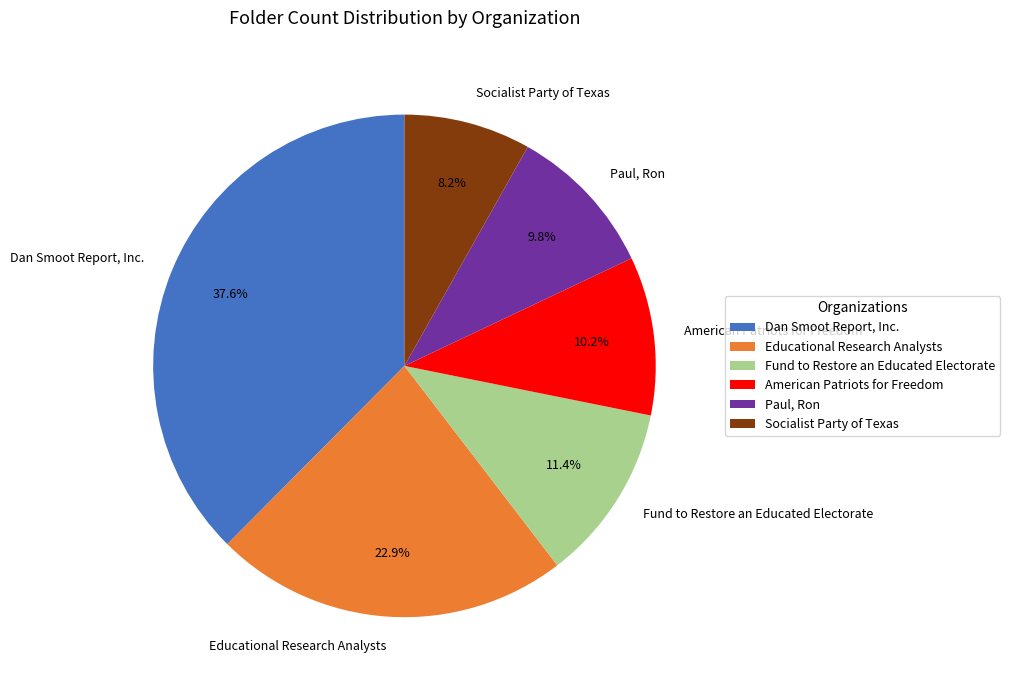

Rank the categories by value from lowest to highest.

Socialist Party of Texas, Paul, Ron, American Patriots for Freedom, Fund to Restore an Educated Electorate, Educational Research Analysts, Dan Smoot Report, Inc.